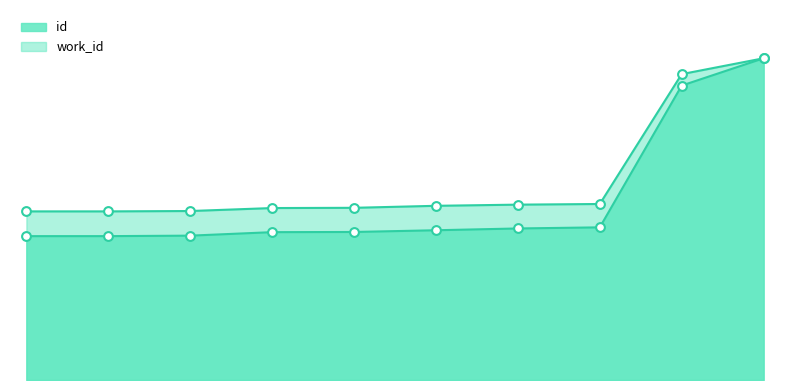

Which series has the largest total across all categories?

work_id